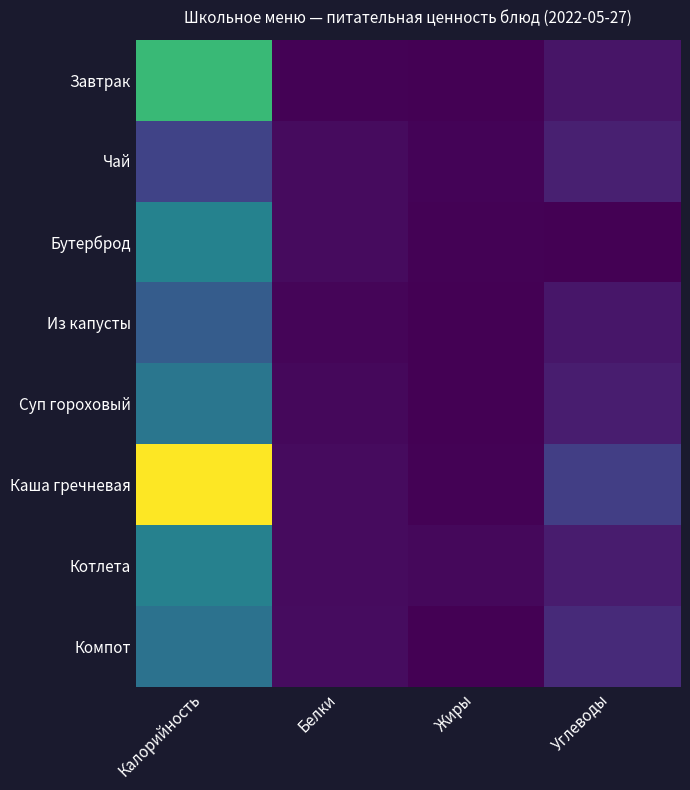

Reading right to left, extract all data points from this chart.

Завтрак: Углеводы=16	Жиры=1	Белки=2	Калорийность=197
Чай: Углеводы=26	Жиры=3	Белки=9	Калорийность=58
Бутерброд: Углеводы=0	Жиры=2	Белки=9	Калорийность=129
Из капусты: Углеводы=18	Жиры=0	Белки=4	Калорийность=85
Суп гороховый: Углеводы=23	Жиры=1	Белки=6	Калорийность=114
Каша гречневая: Углеводы=54	Жиры=2	Белки=9	Калорийность=291
Котлета: Углеводы=22	Жиры=6	Белки=9	Калорийность=128
Компот: Углеводы=35	Жиры=1	Белки=10	Калорийность=110